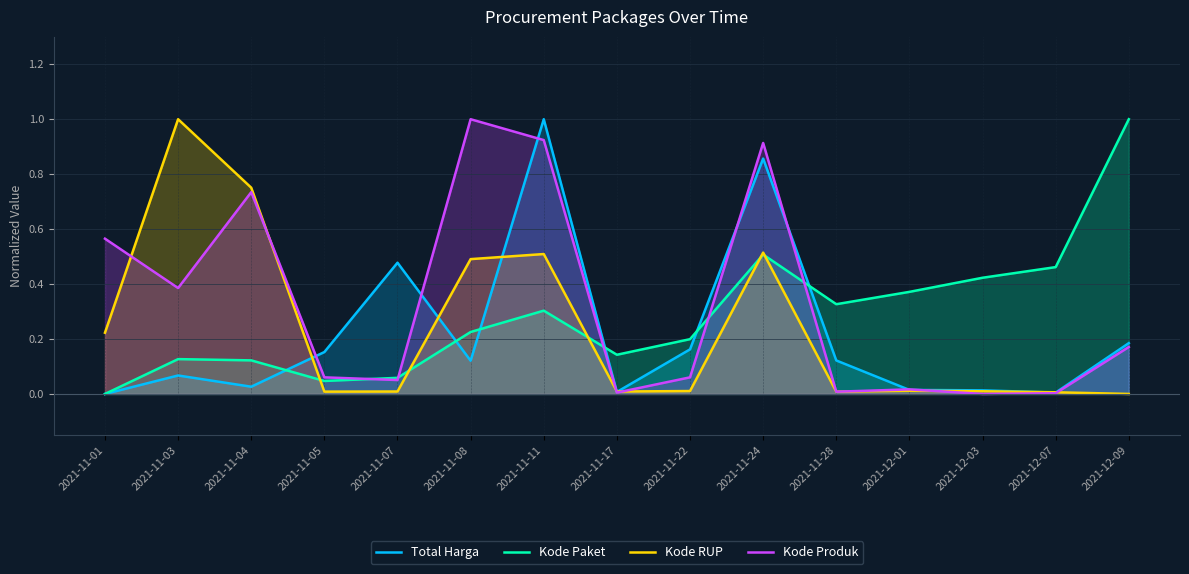

What is the label of the 12th point from the left?

2021-12-01